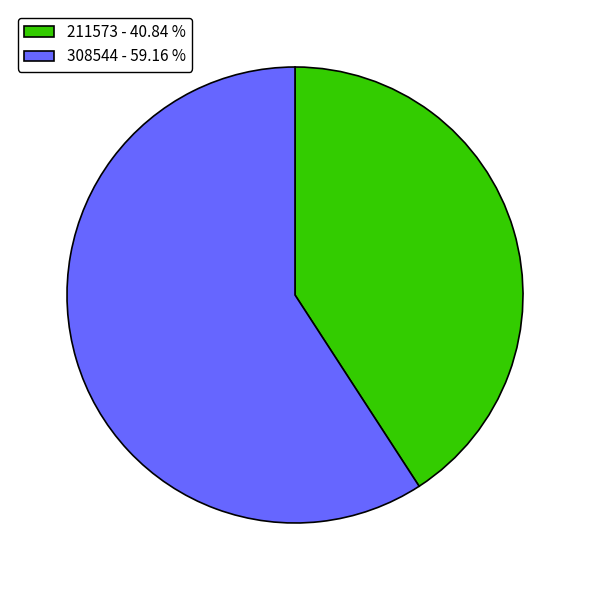

Is the sum of 211573 - 40.84 % and 308544 - 59.16 % greater than half?

Yes